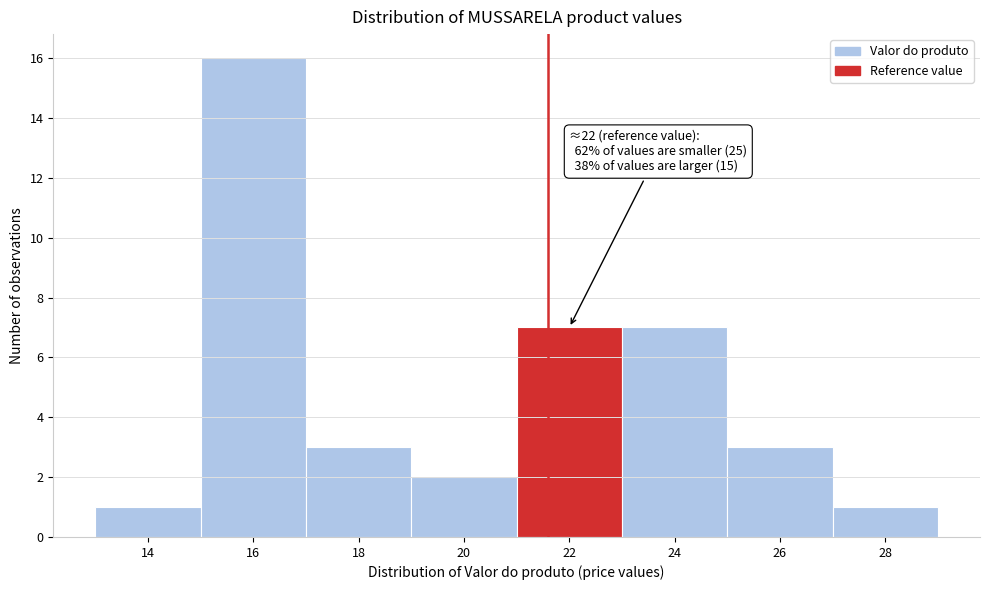

Over which range of the x-axis is the bar tallest?

15 to 17